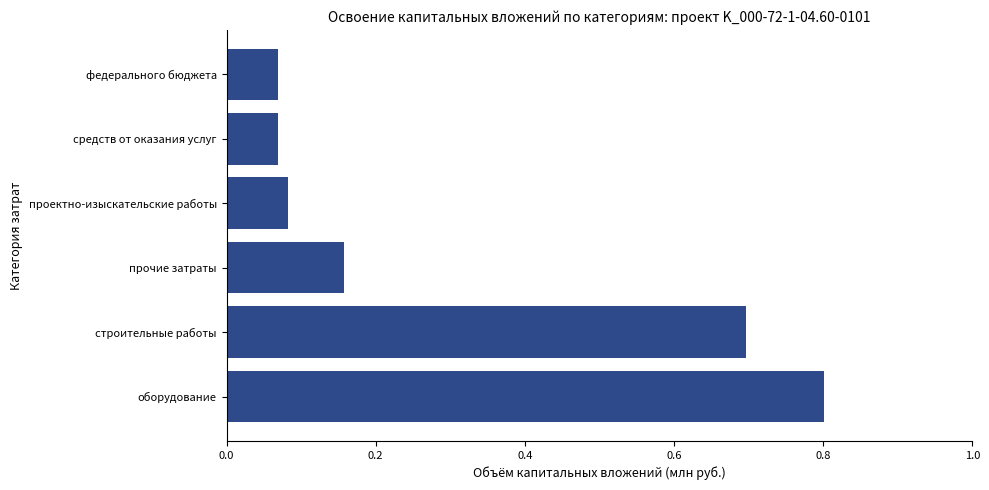

The value at прочие затраты is 0.3. True or false?

False